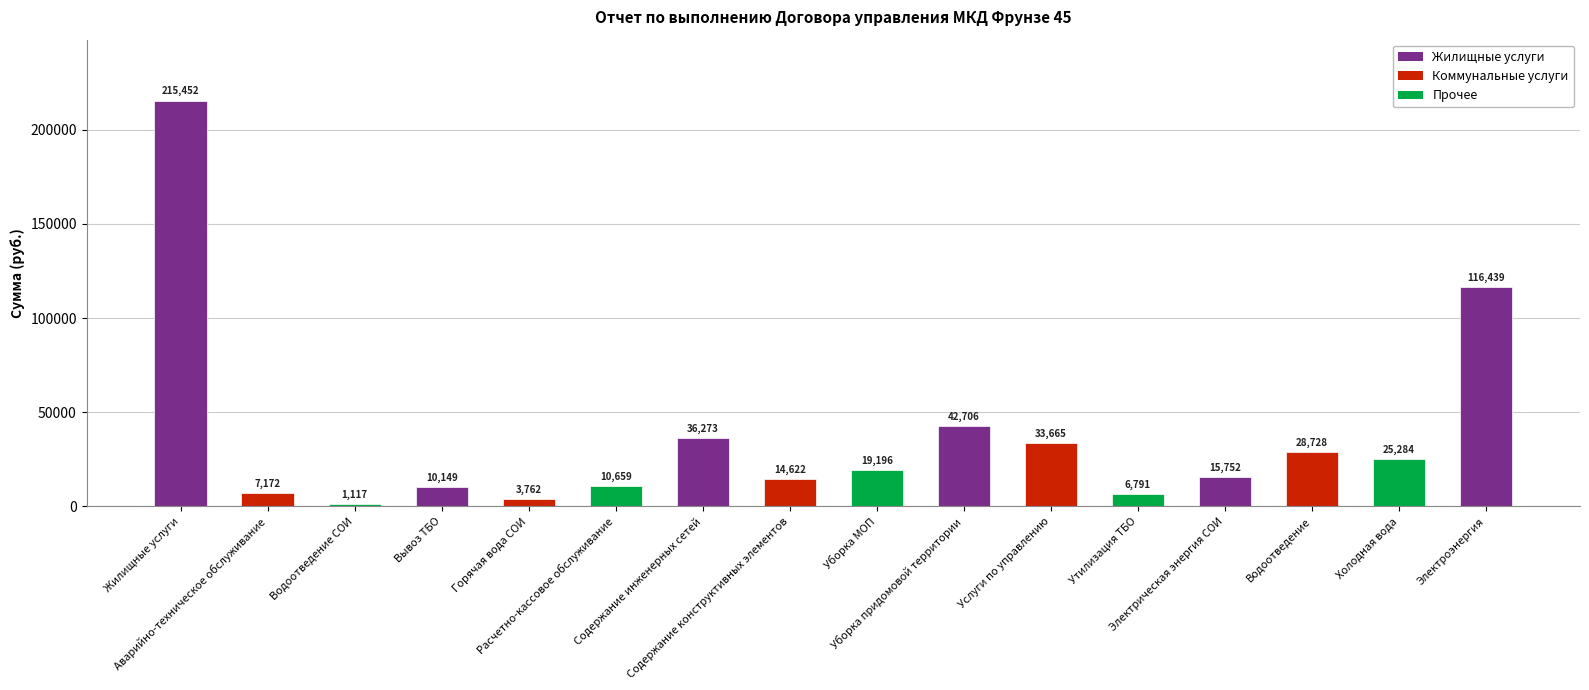

What is the sum of all values?

587769.6